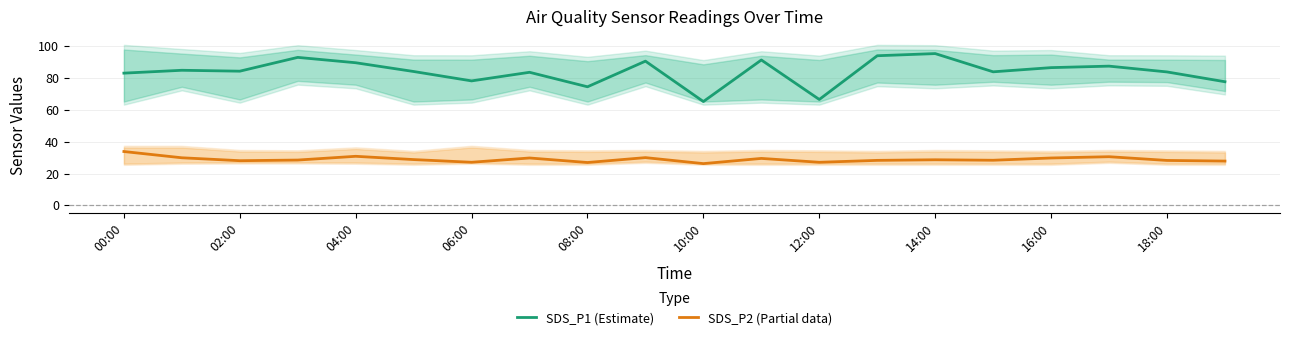

At how many categories does at least one series exceed 88?

6